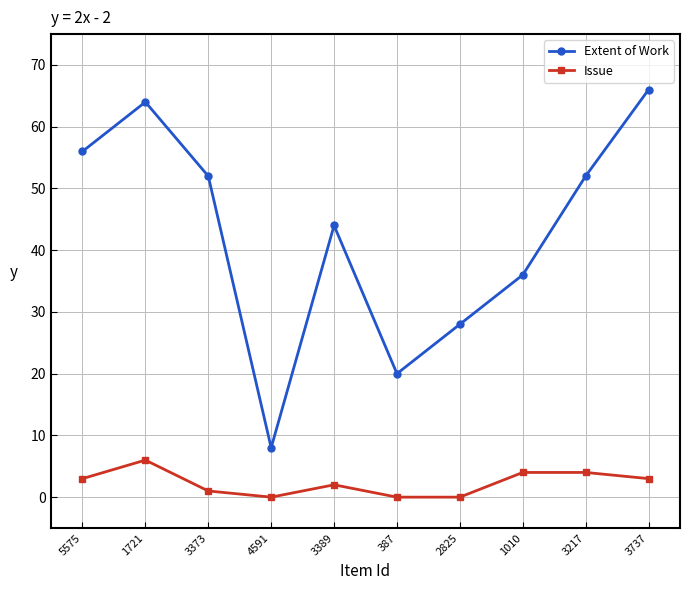

What is the label of the 4th point from the left?

4591